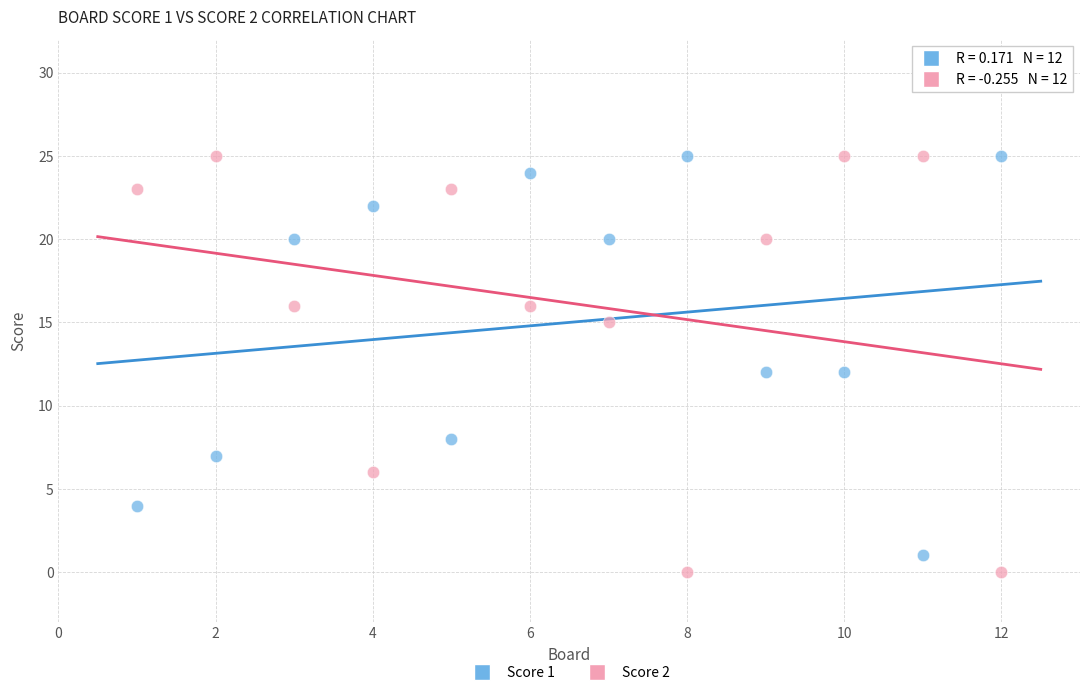

What are all the series names shown in the legend?

Score 1, Score 2